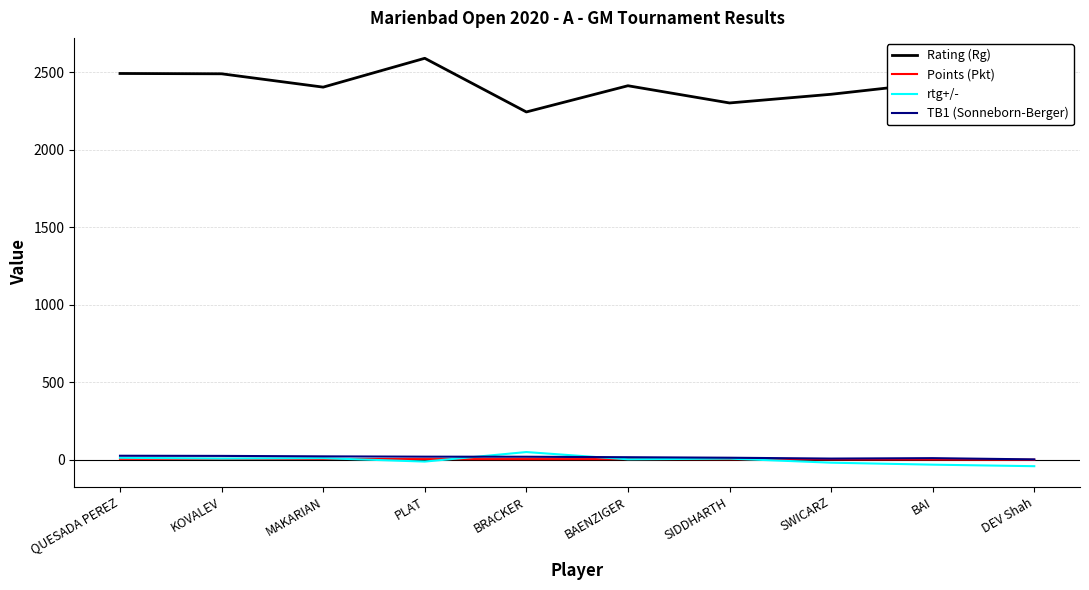

What is the difference between the Points (Pkt) values at BRACKER and MAKARIAN?

1.0